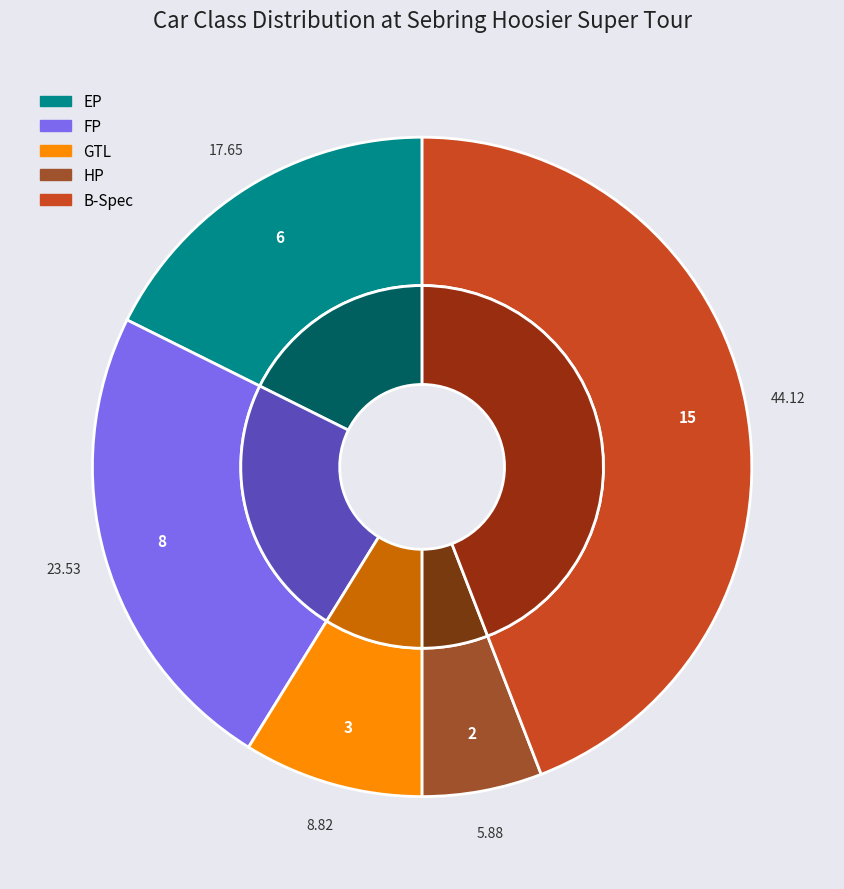

To the nearest percent, what portion does EP represent?

18%